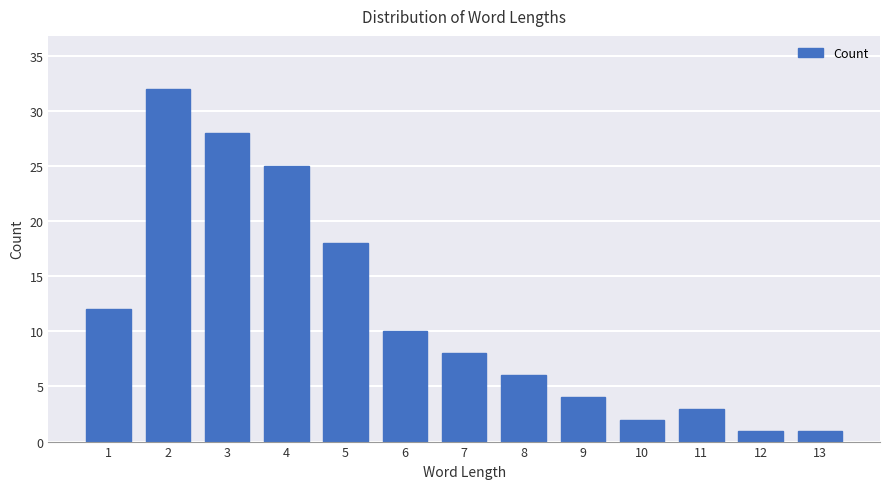

What is the greatest value displayed?

32